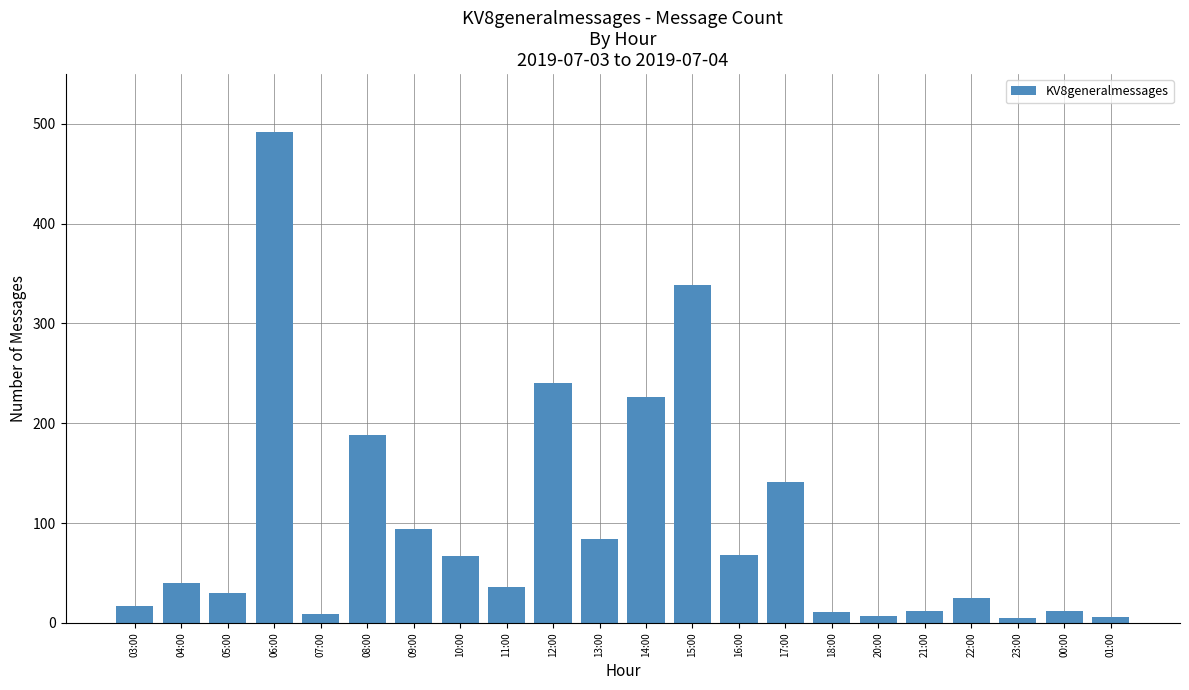

True or false: the data shows 339 at 15:00.

True